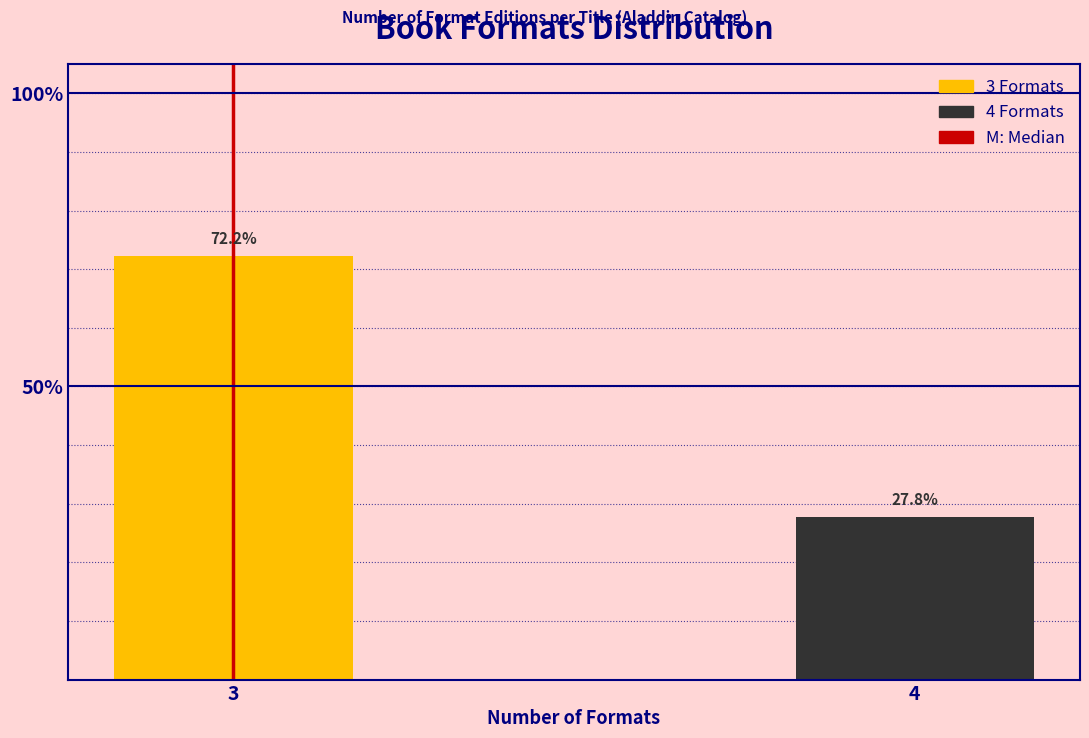

Reading left to right, extract all data points from this chart.

72.2	27.8